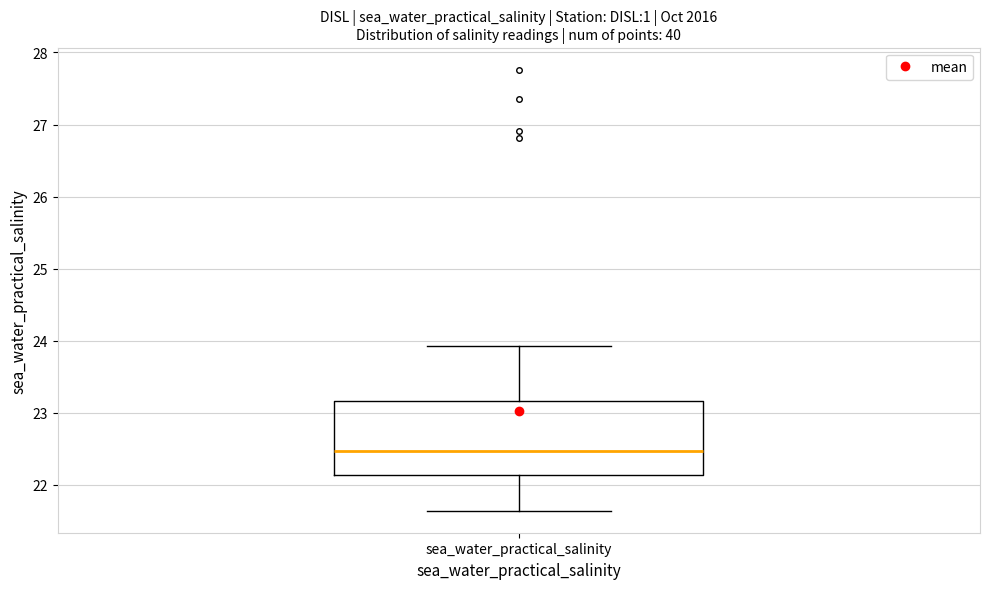

Where is the upper edge of the box for sea_water_practical_salinity on the y-axis? The values are not printed on the chart, so give them approximately, as read against the axis.

23.2